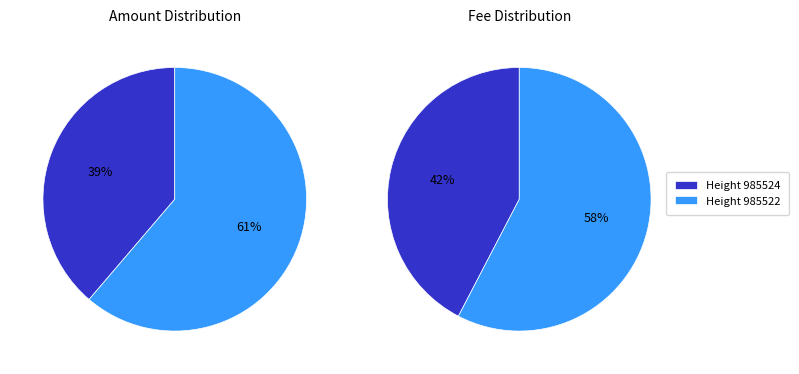

To the nearest percent, what percentage of the pie is 985522?

58%